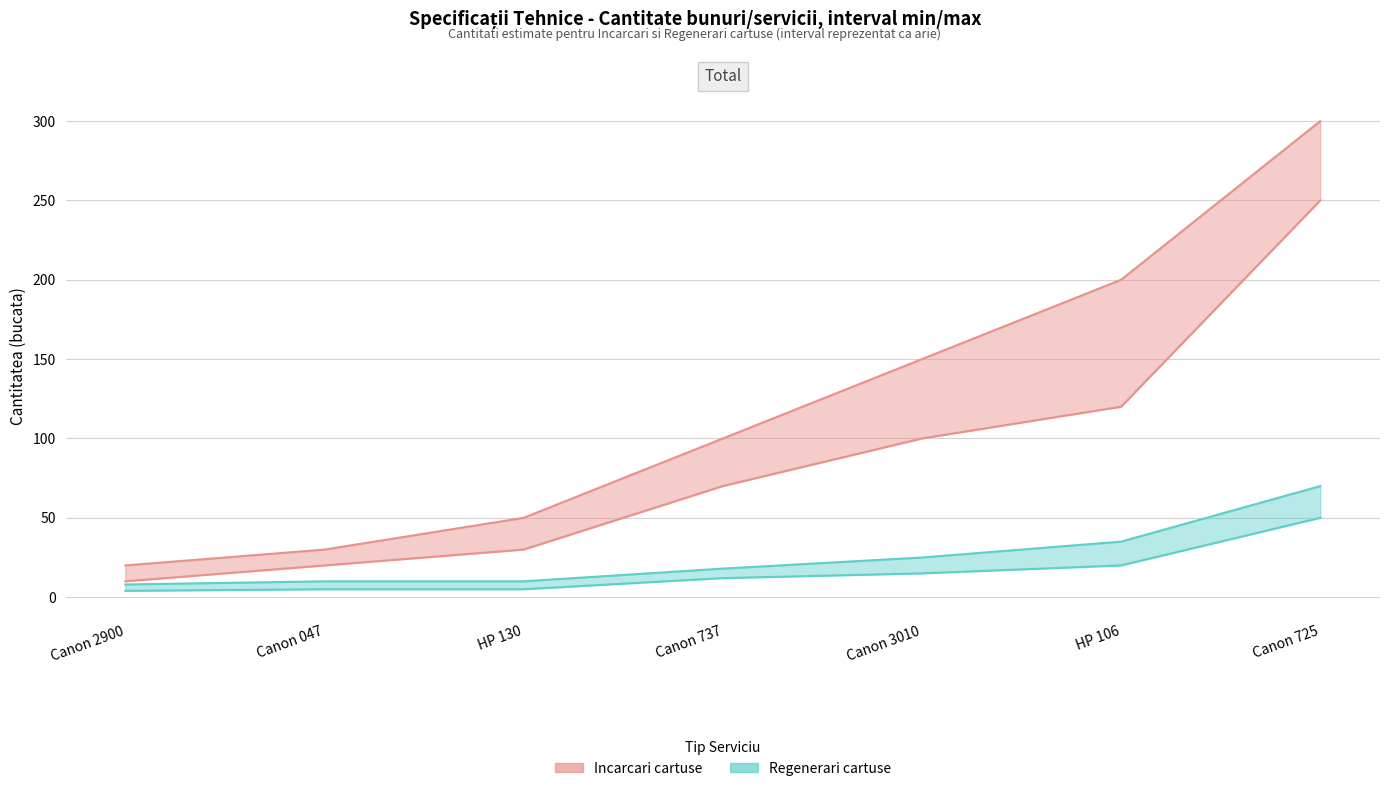

At which label is Regenerari (min) closest to 27?

HP 106